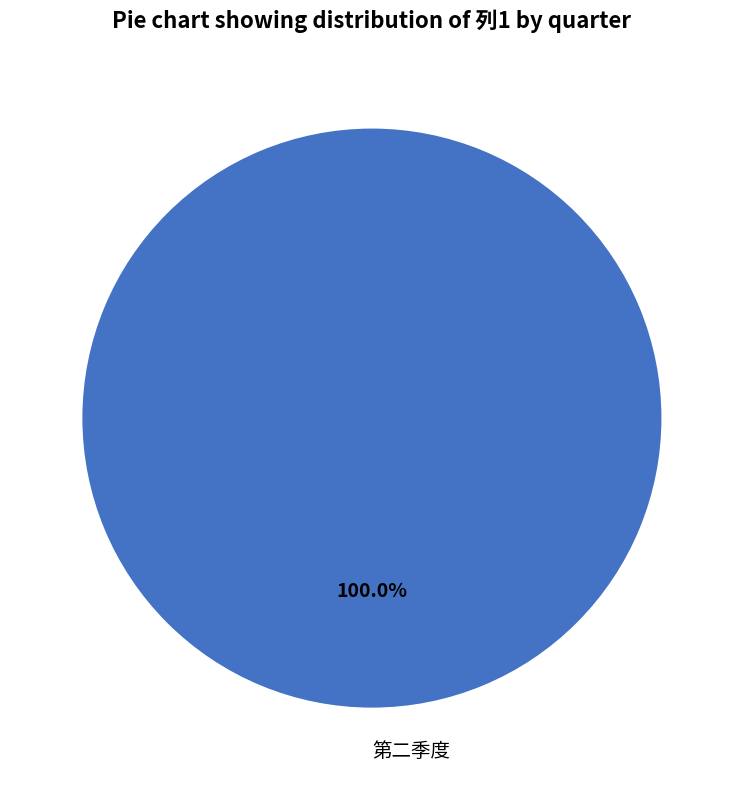

Is there a majority slice in this chart?

Yes